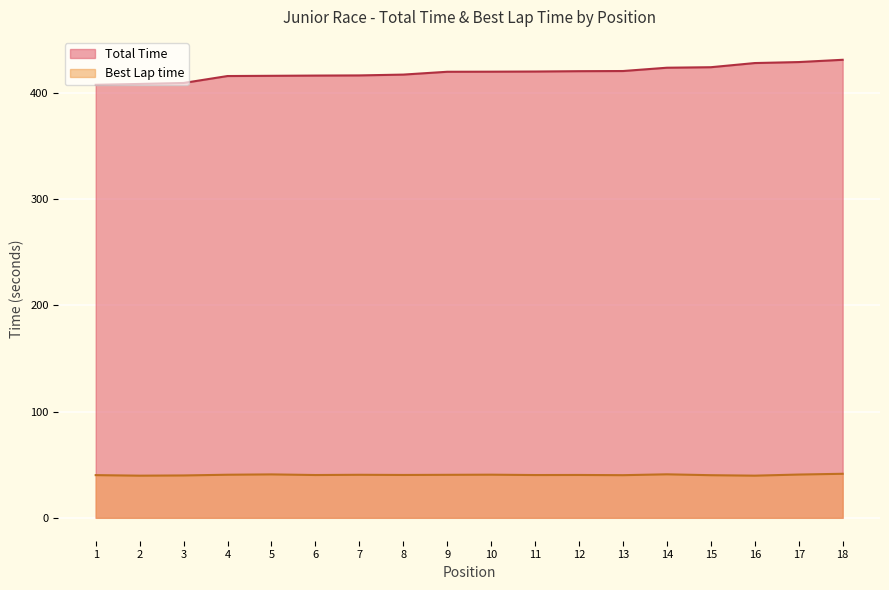

At which category does Best Lap time reach its first local valley?

2